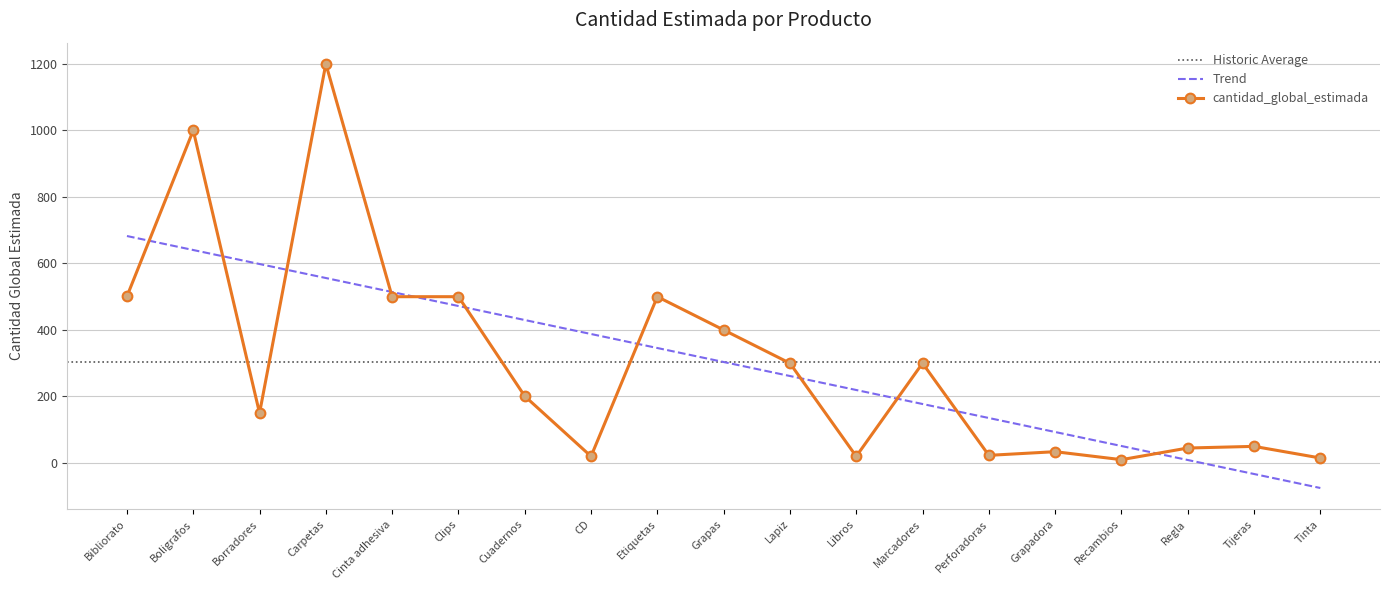

Reading right to left, extract all data points from this chart.

15	50	45	10	34	23	300	20	300	400	500	20	201	500	500	1200	150	1000	501